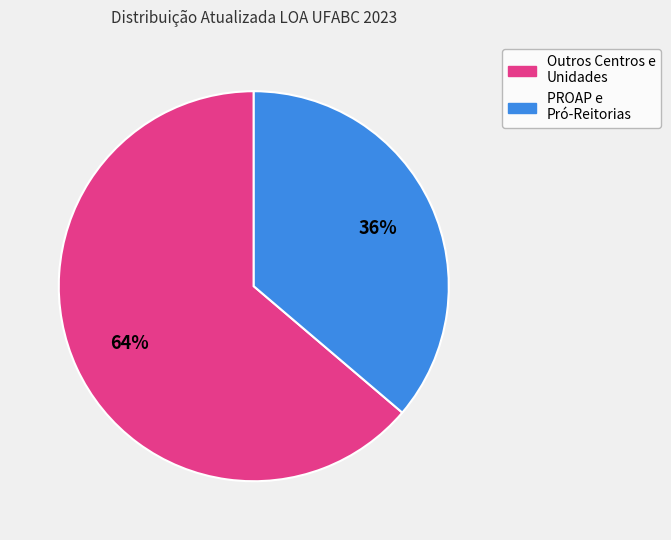

Is there any slice that represents more than half of the pie?

Yes